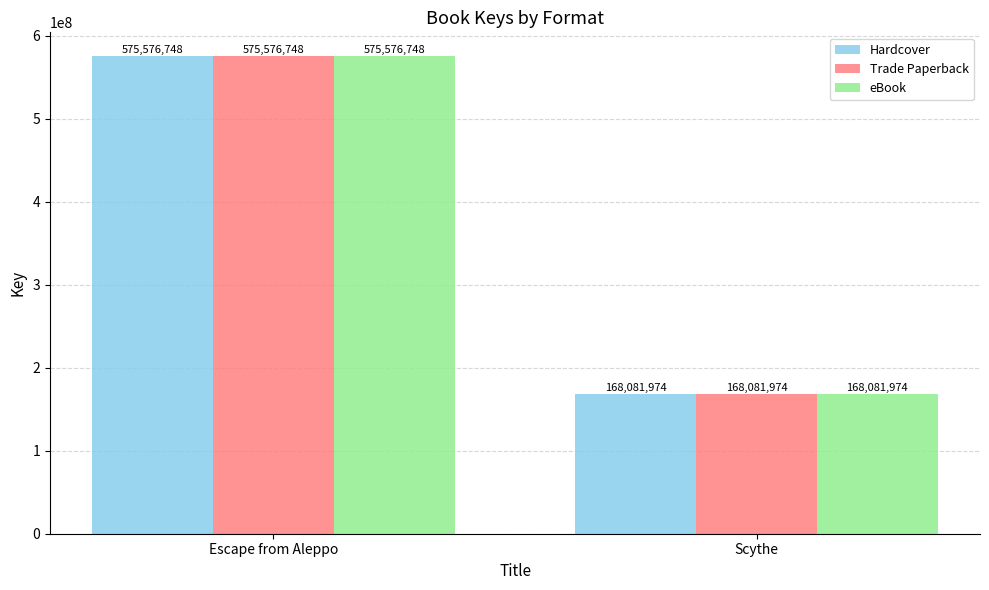

What position from the left is Escape from Aleppo?

1